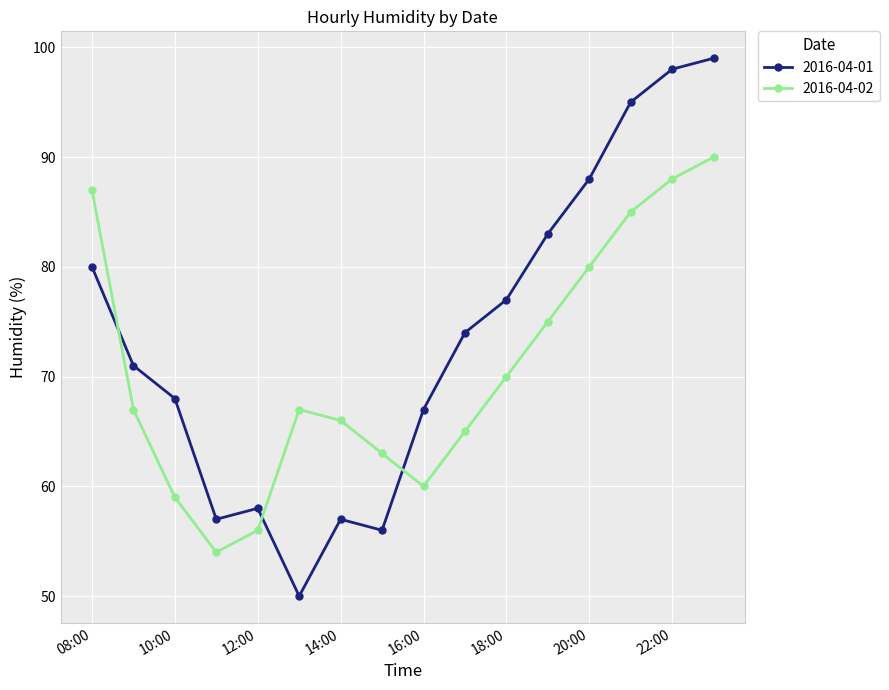

Rank the series by their maximum value, from lowest to highest.

2016-04-02, 2016-04-01